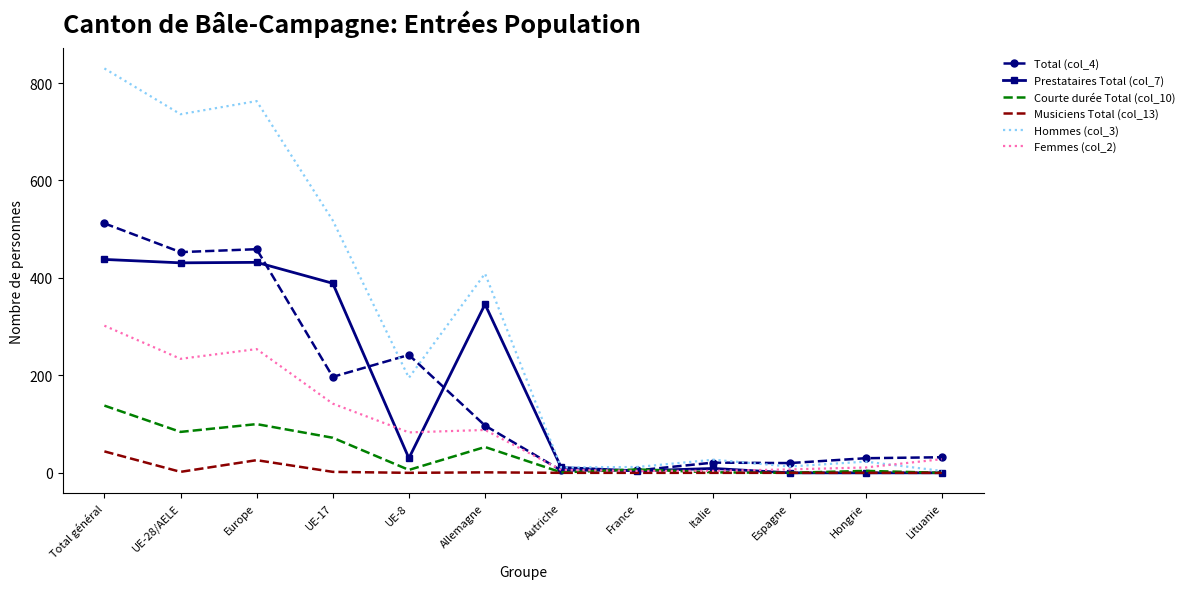

Which series ends up on top after the final intersection of Hommes (col_3) and Total (col_4)?

Total (col_4)